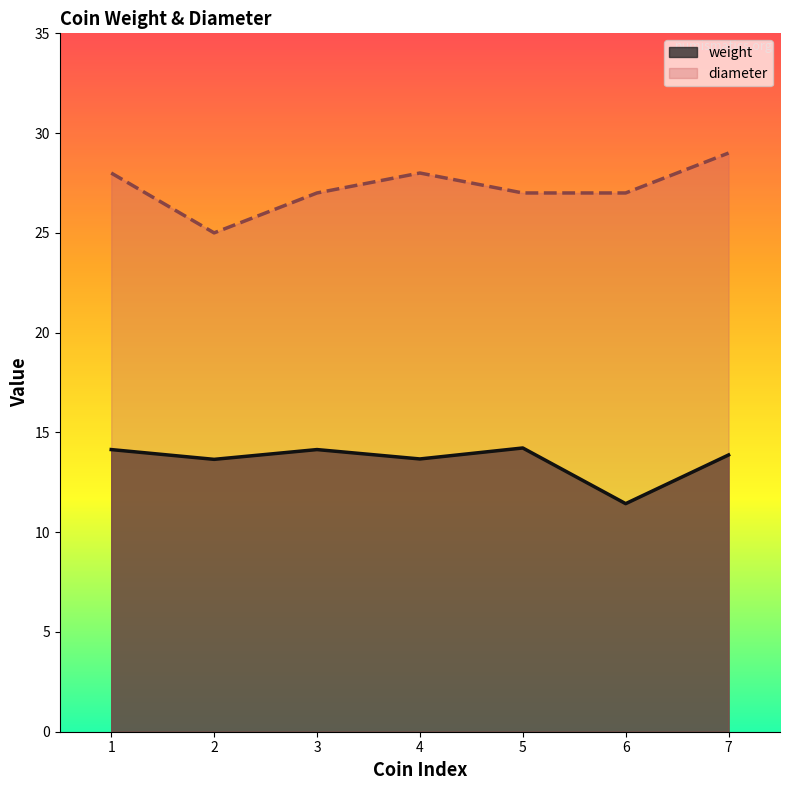

True or false: diameter and weight intersect in this chart.

False